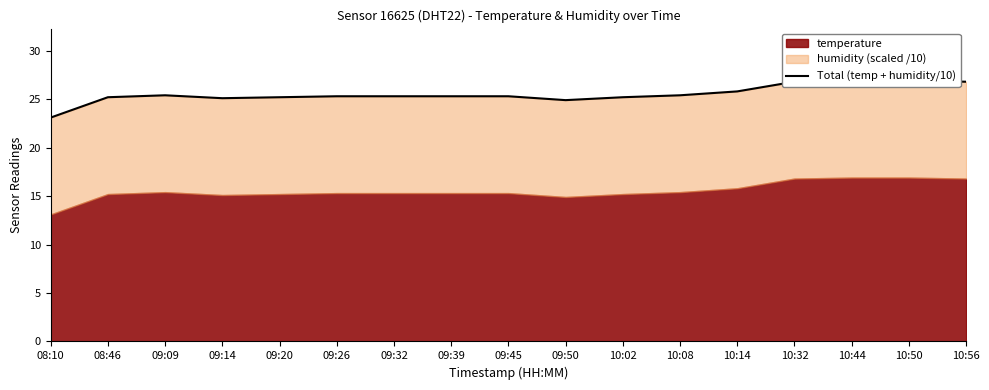

How many lines are shown in the chart?

1